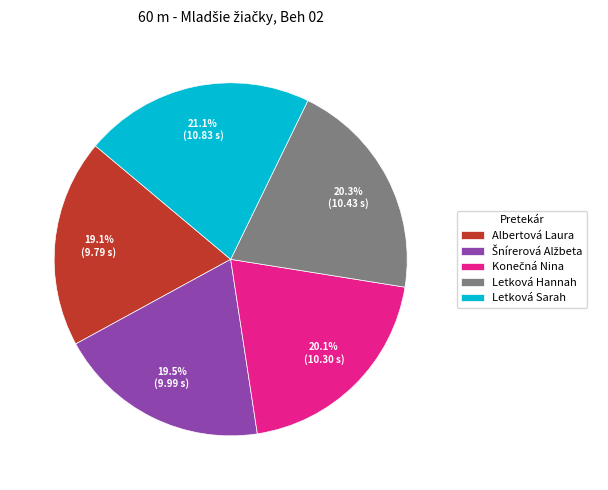

Which has a higher value, Letková Sarah or Letková Hannah?

Letková Sarah